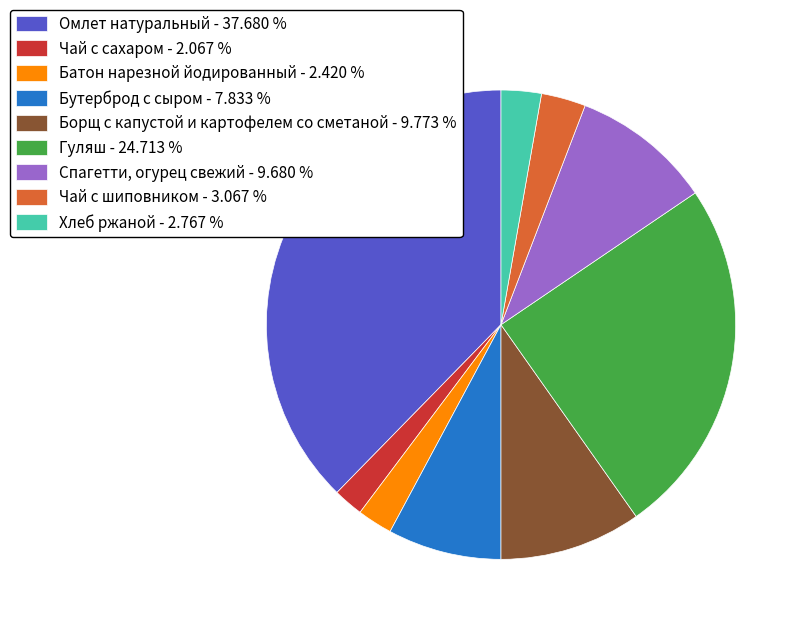

Combined, do Бутерброд с сыром - 7.833 % and Омлет натуральный - 37.680 % account for over 50%?

No